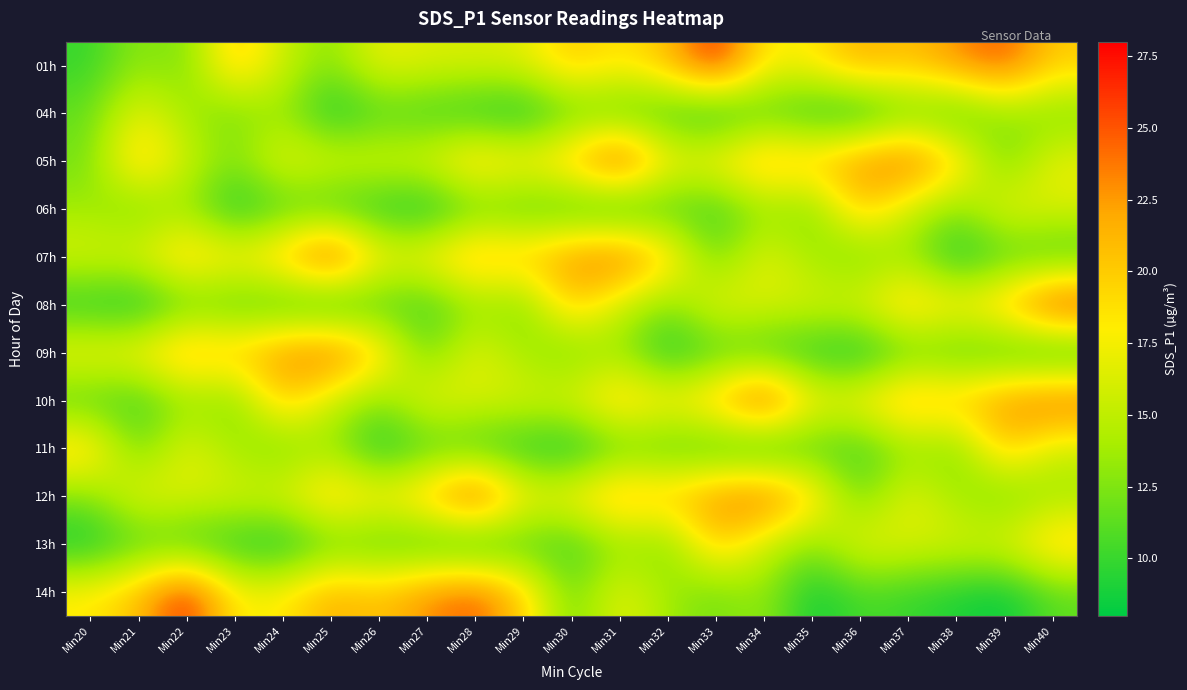

At which category is the sum across all series the highest?

Min31